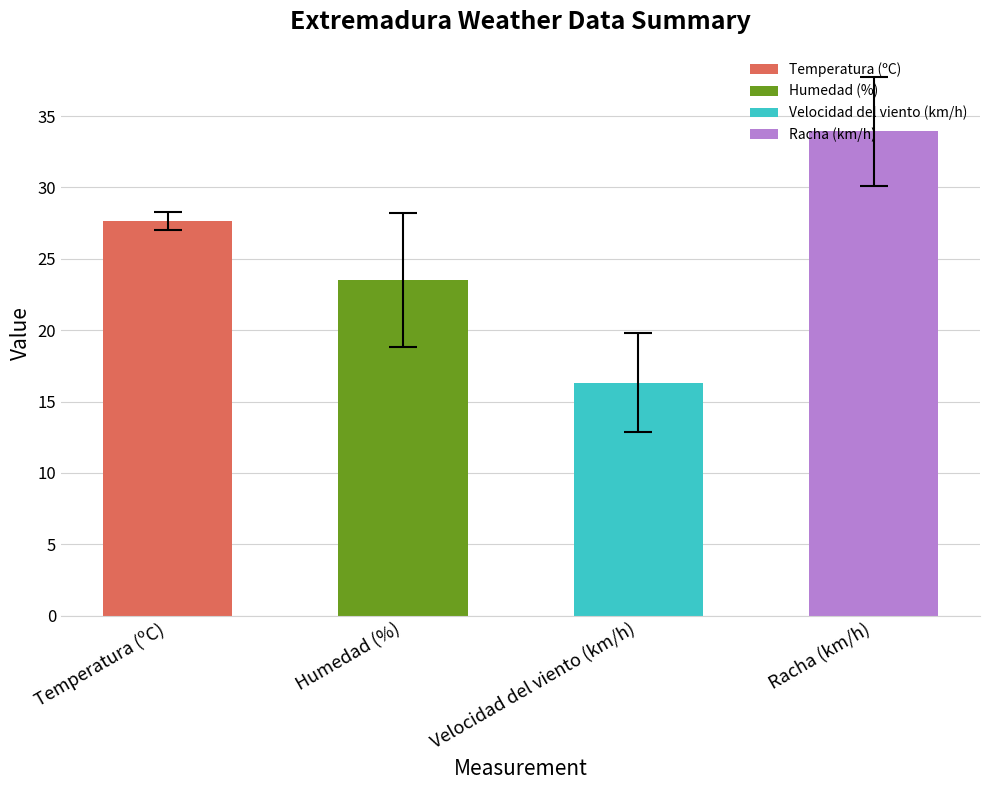

What is the label of the 1st bar from the left?

Temperatura (ºC)